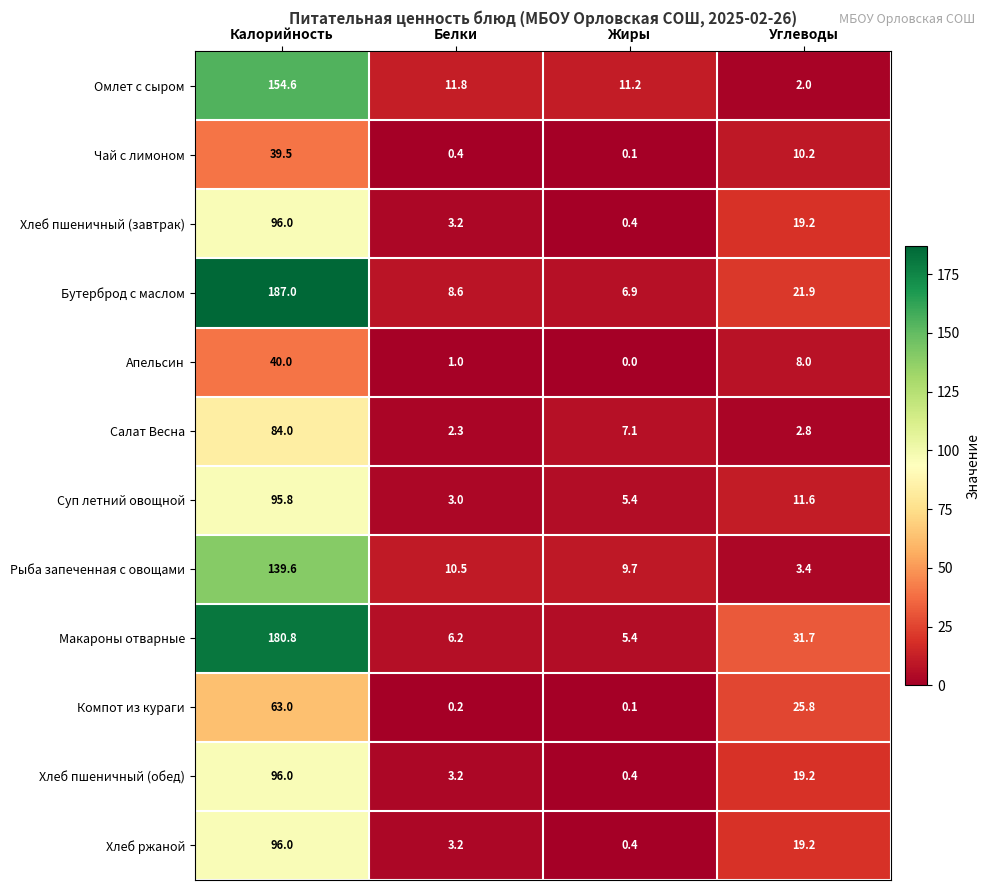

What is the average value of the Бутерброд с маслом series?

56.1